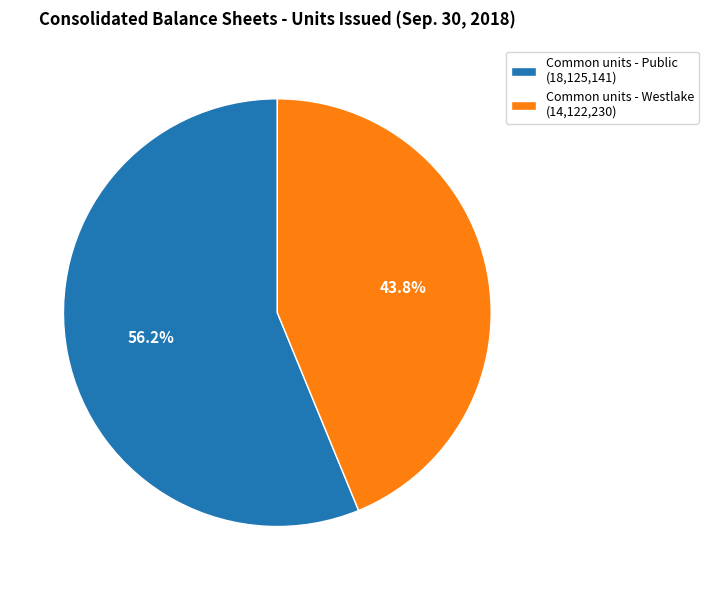

To the nearest percent, what is the average slice percentage?

50%